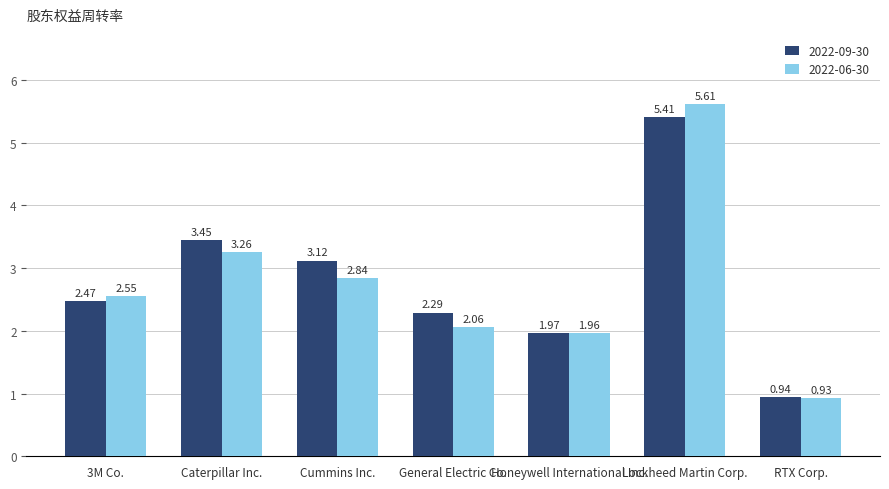

Which series has the largest range (max minus min)?

2022-06-30